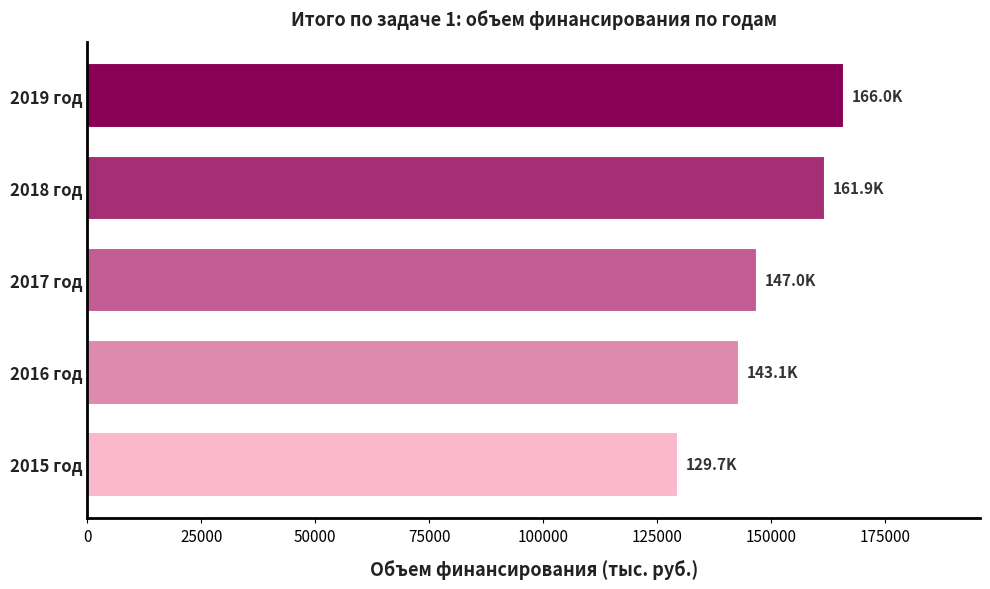

Reading top to bottom, extract all data points from this chart.

2019 год=166018.2	2018 год=161859.6	2017 год=147038.9	2016 год=143062.4	2015 год=129680.9